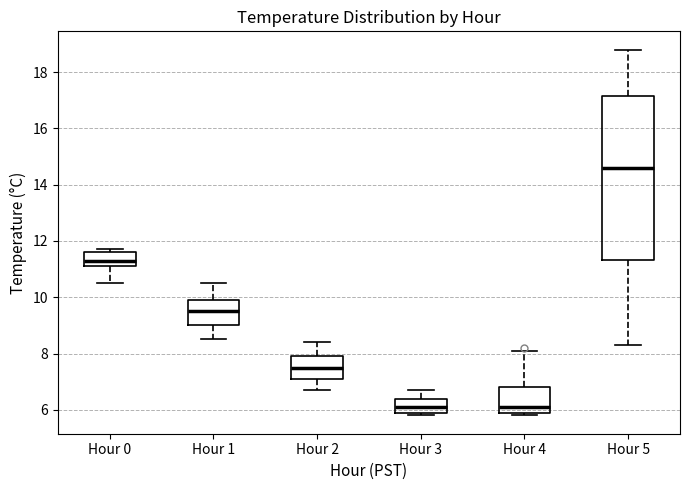

Reading left to right, read every box against the y-axis: the position of its median line, the range the box covers, and the ends of its whiskers. The values are not printed on the chart, so give them approximately, as read against the axis.

Hour 0: median 11.4, box 11.2 to 11.6, whiskers 10.6 to 11.8
Hour 1: median 9.6, box 9.0 to 10.0, whiskers 8.6 to 10.6
Hour 2: median 7.6, box 7.2 to 8.0, whiskers 6.8 to 8.4
Hour 3: median 6.2, box 6.0 to 6.4, whiskers 5.8 to 6.8
Hour 4: median 6.2, box 6.0 to 6.8, whiskers 5.8 to 8.2
Hour 5: median 14.6, box 11.4 to 17.2, whiskers 8.4 to 18.8